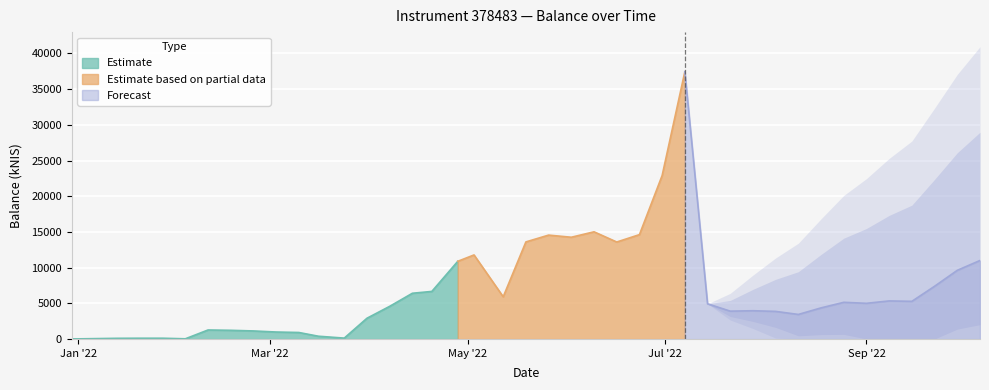

Reading left to right, extract all data points from this chart.

0.0	87.0	100.1	100.1	19.5	1255.5	1208.7	1120.5	970.1	904.0	382.0	116.1	2901.2	4568.4	6401.4	6658.8	10878.4	11770.0	5906.7	13596.5	14549.2	14250.4	15011.0	13582.0	14614.3	22897.8	37440.5	4925.6	3894.5	3952.3	3861.1	3432.5	4352.6	5132.5	4994.7	5327.6	5269.4	7382.2	9614.8	10994.0